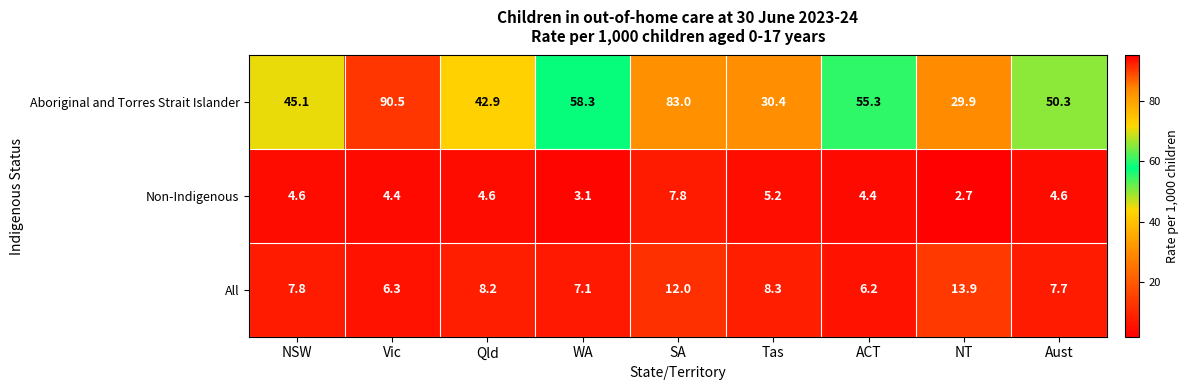

What is the average value of the Aboriginal and Torres Strait Islander series?

54.0